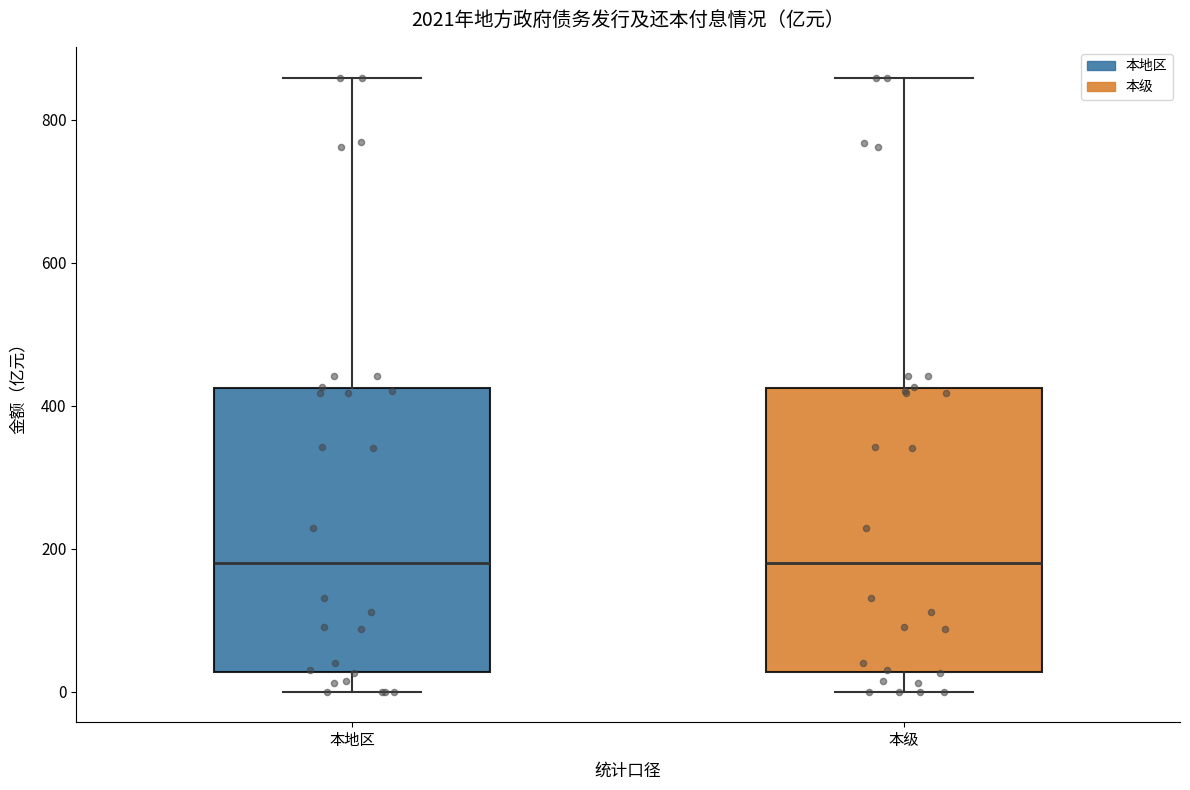

Reading left to right, read every box against the y-axis: the position of its median line, the range the box covers, and the ends of its whiskers. The values are not printed on the chart, so give them approximately, as read against the axis.

本地区: median 180, box 20 to 420, whiskers 0 to 860
本级: median 180, box 20 to 420, whiskers 0 to 860